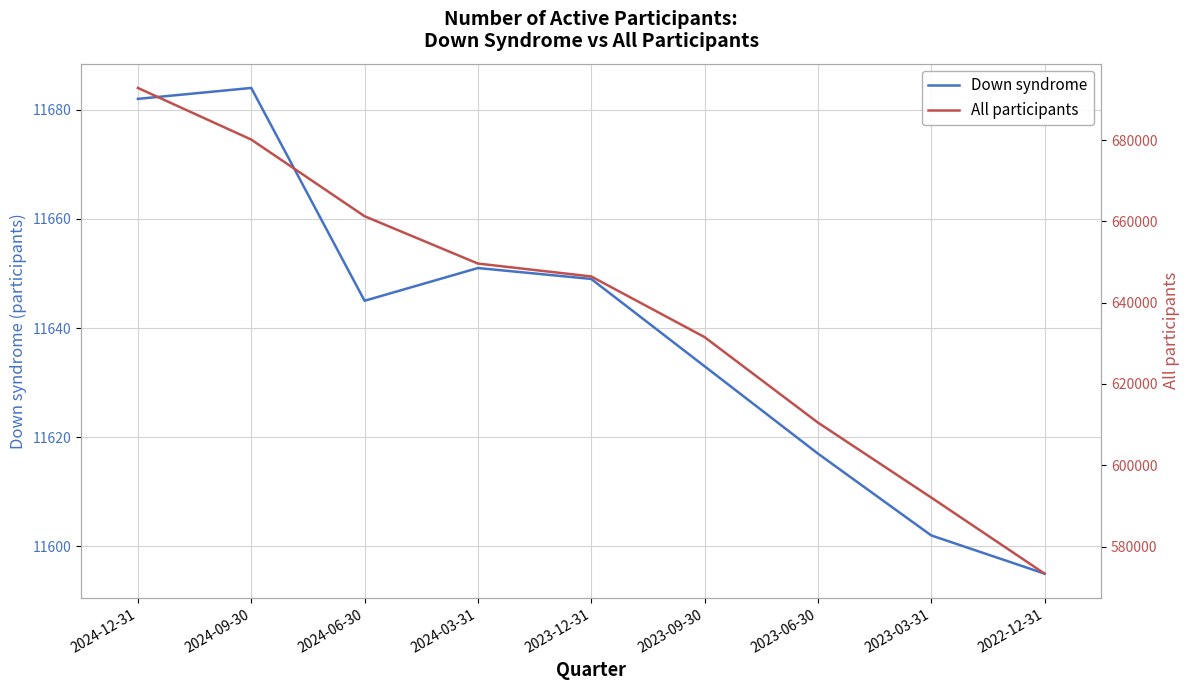

What is the label of the 9th point from the left?

2022-12-31